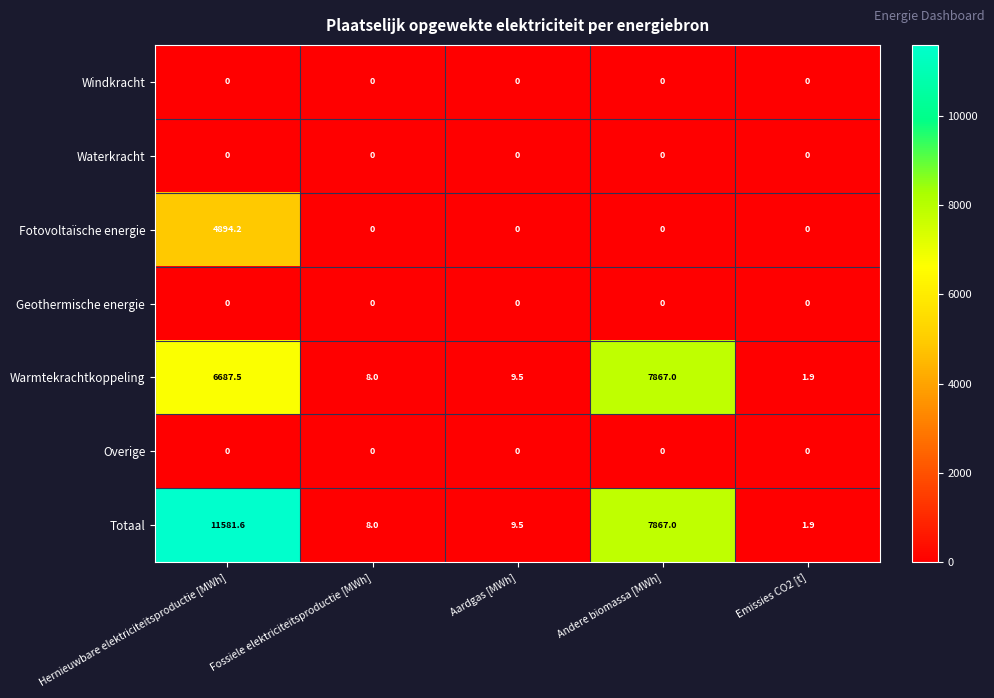

What is the maximum value shown in the chart?

11581.6